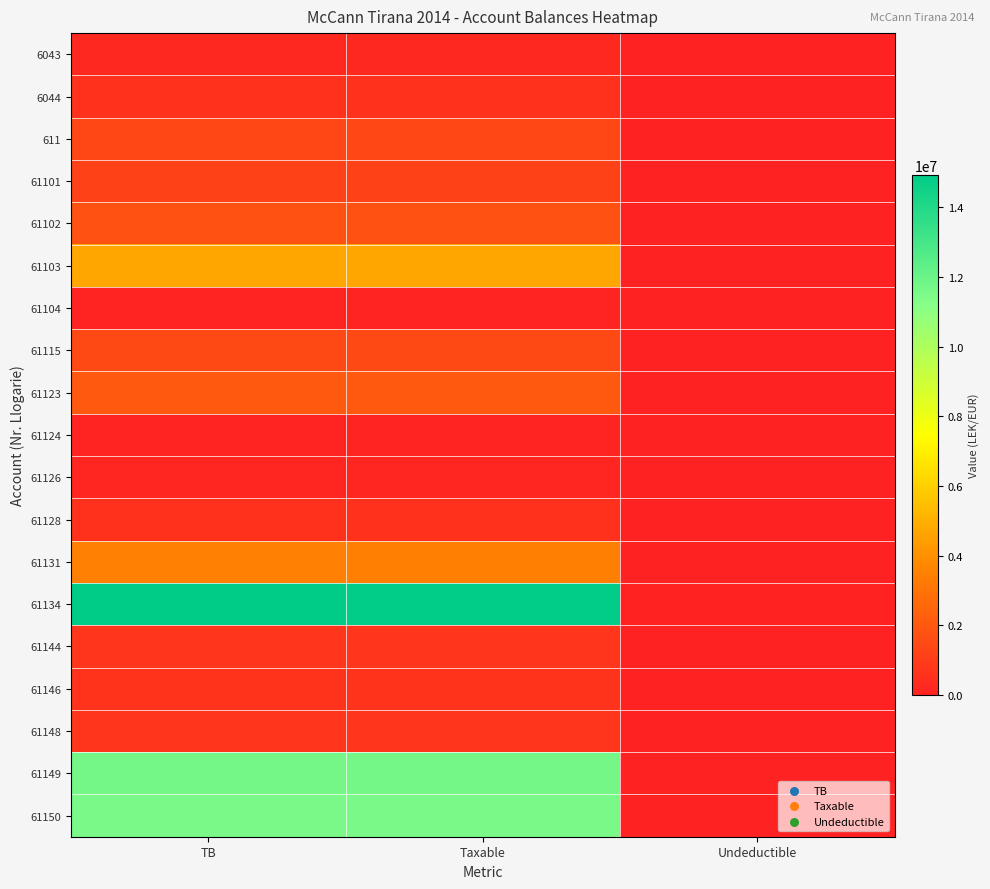

What is the total value across all series at TB?

58070769.2